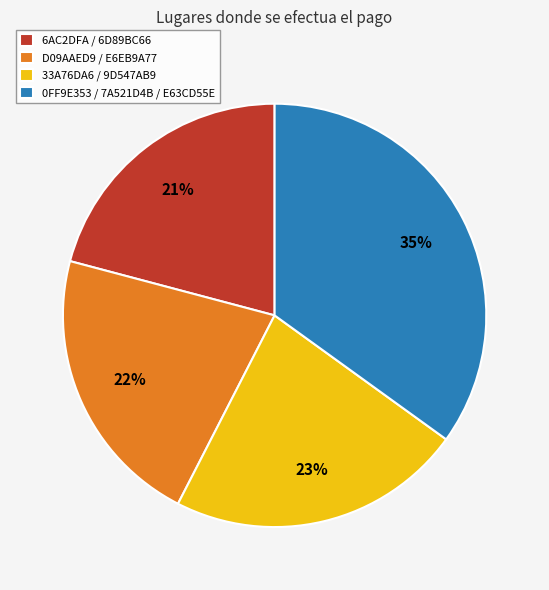

Is there a majority slice in this chart?

No